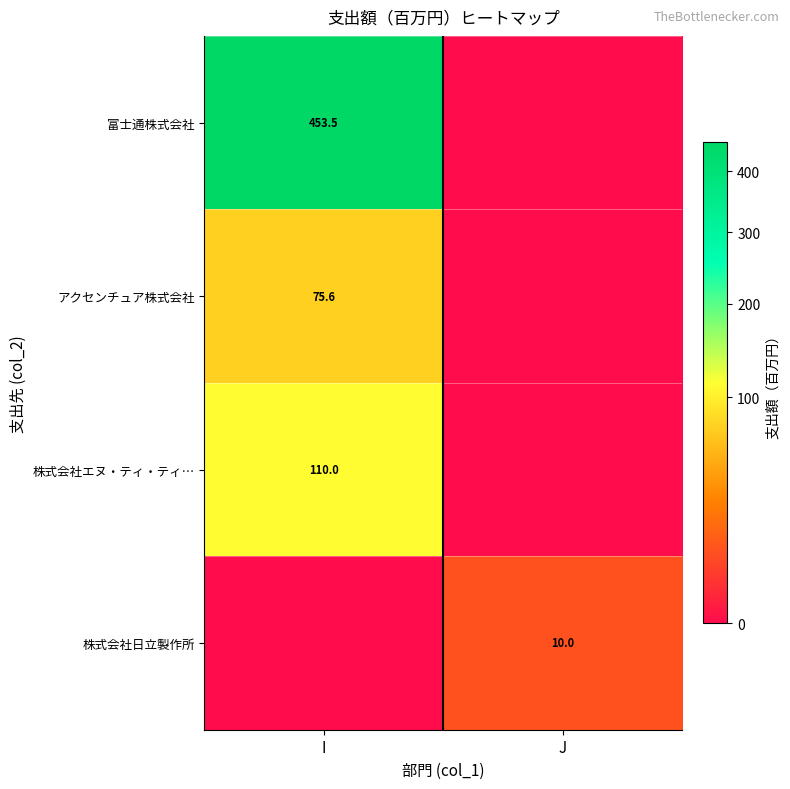

The value of アクセンチュア株式会社 at I is 75.6. True or false?

True